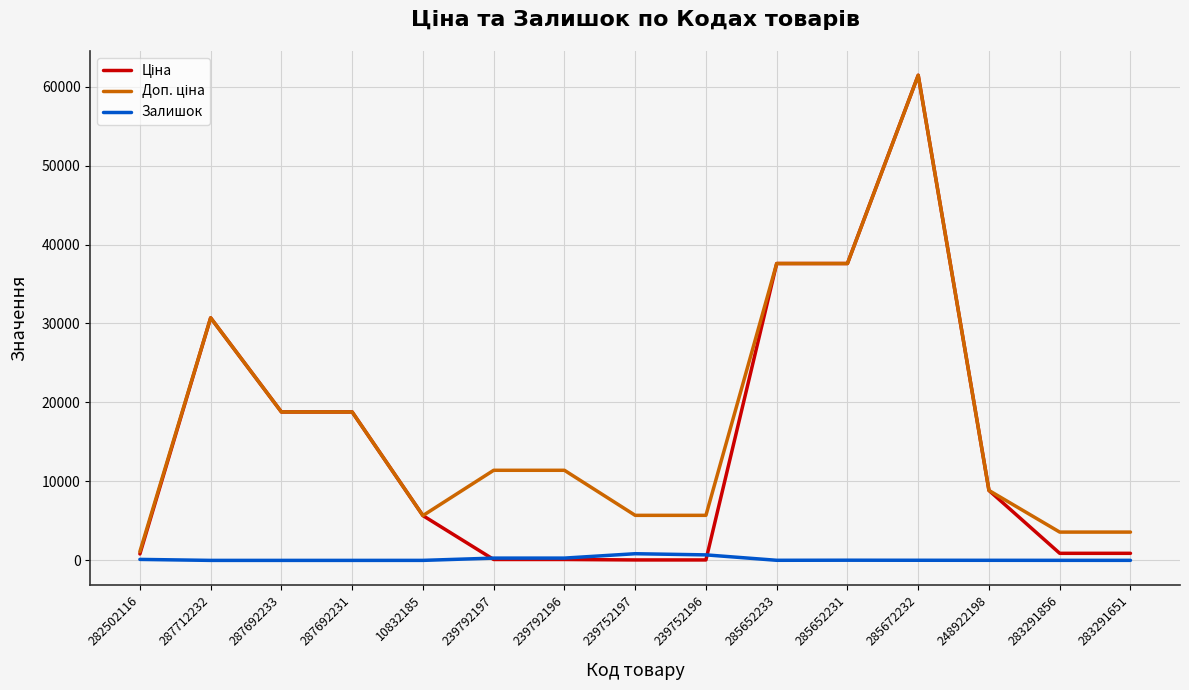

How many values in the Залишок series are below 13?

7